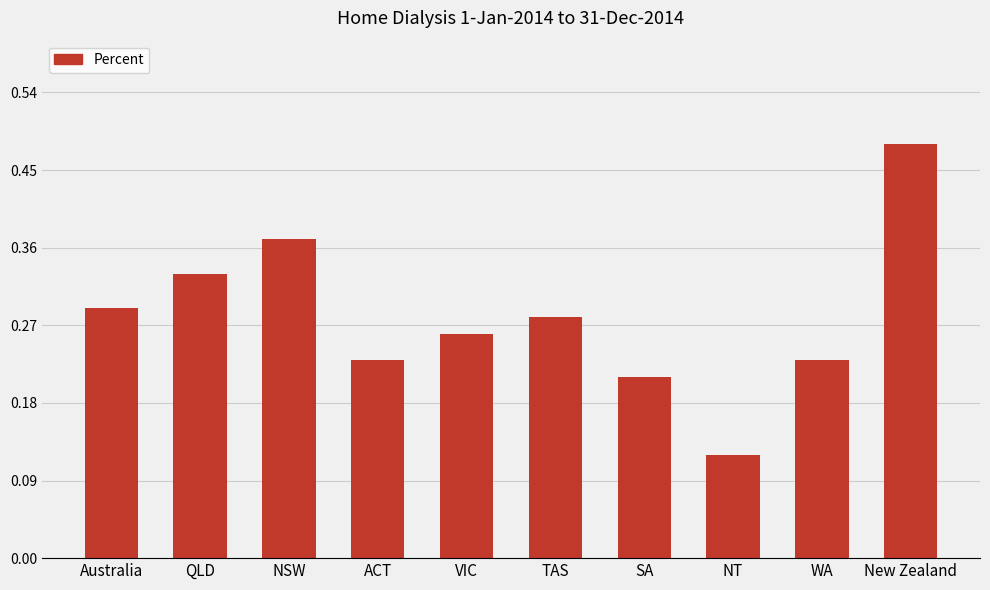

Which has a higher value, SA or Australia?

Australia